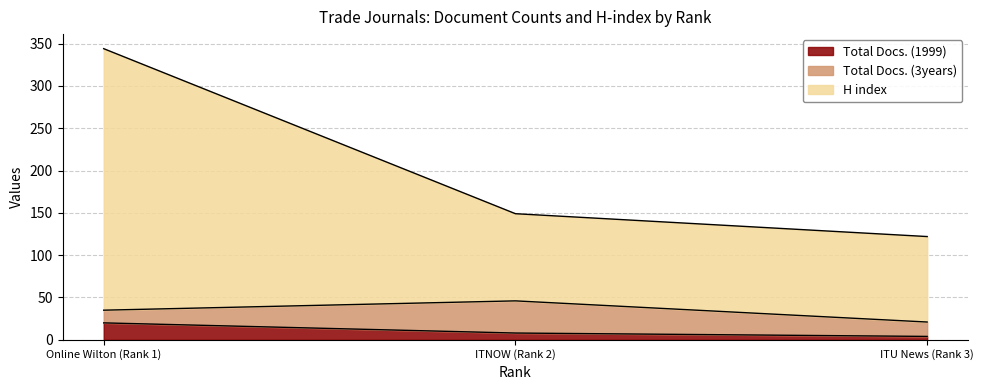

What is the total value across all series at ITU News (Rank 3)?

126